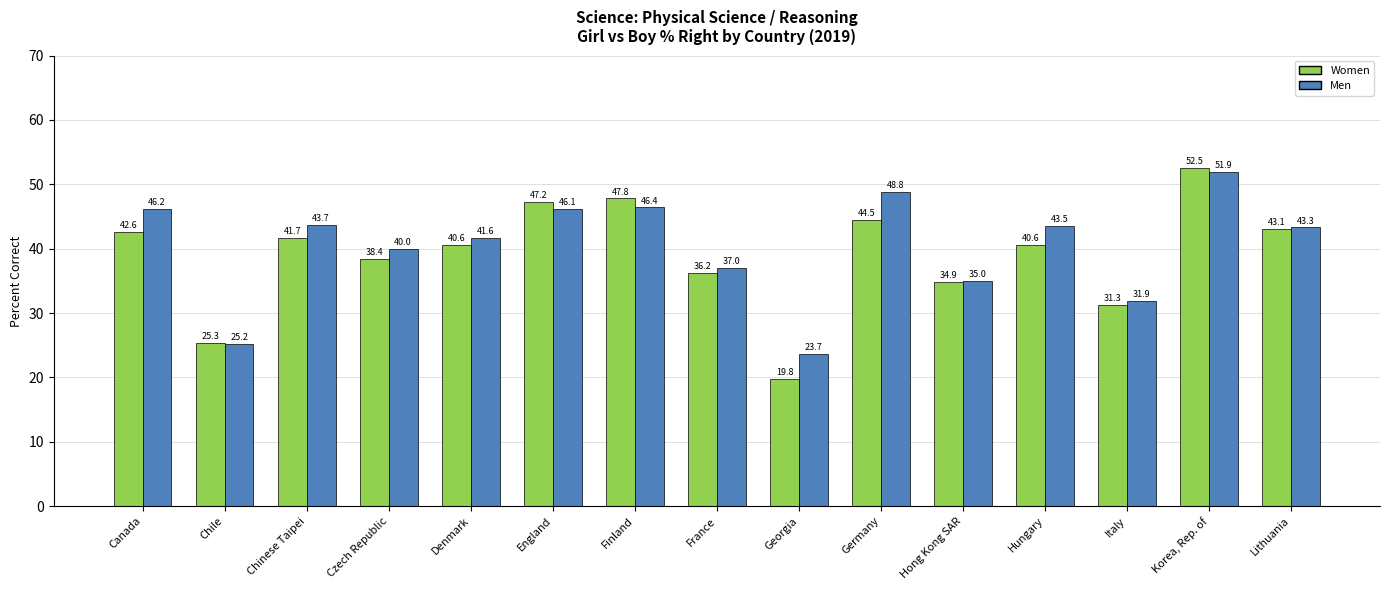

Which category has the highest value across all series?

Korea, Rep. of